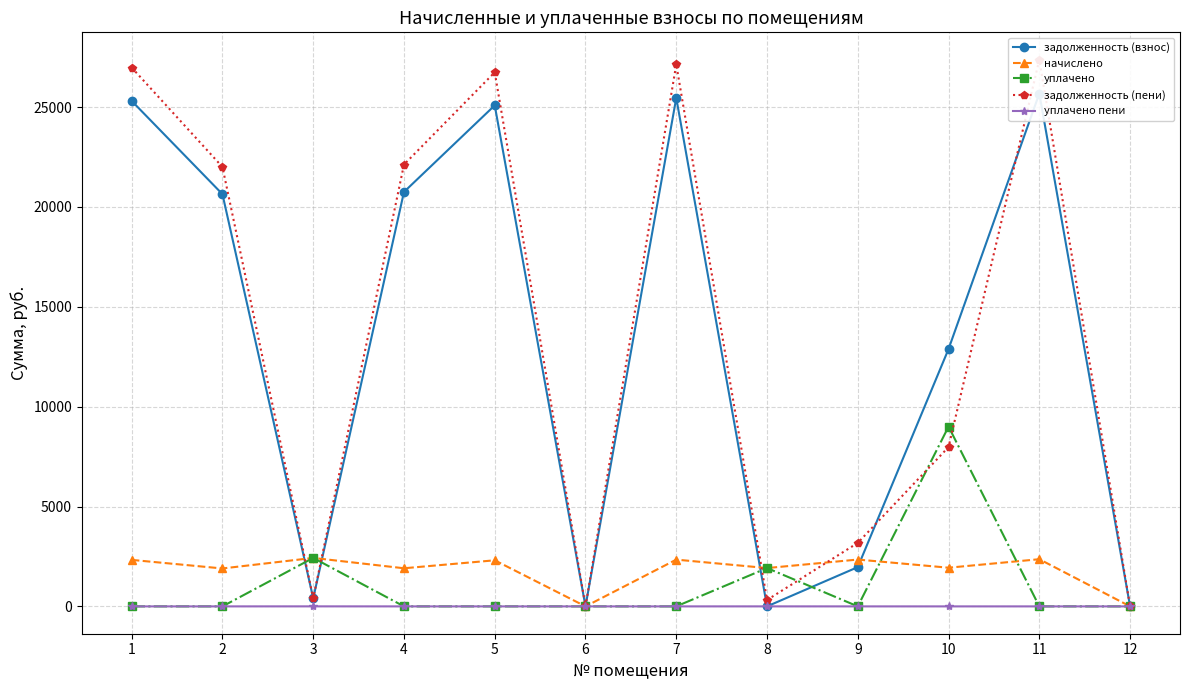

Is it true that уплачено equals 4017.2 at 6?

False